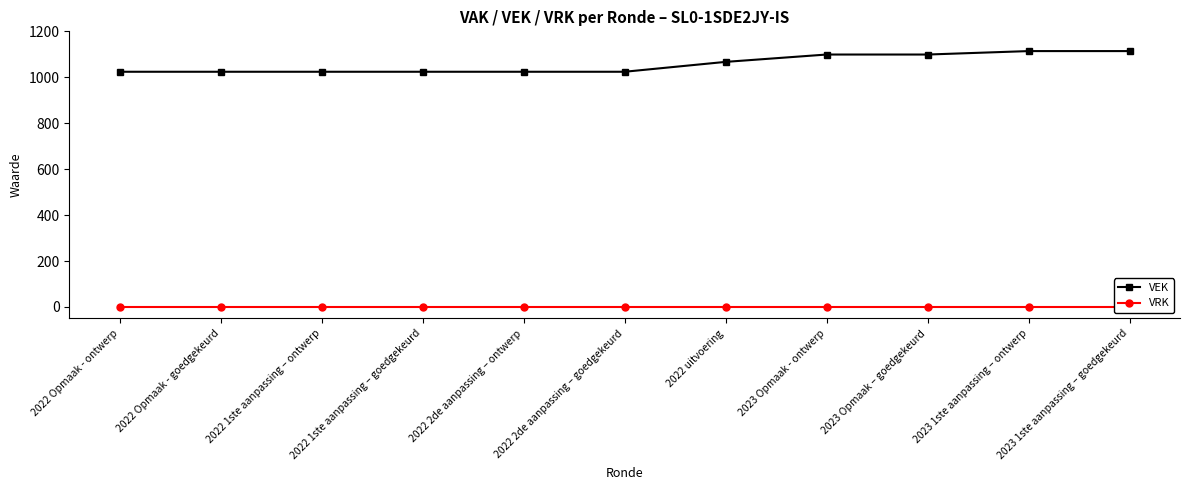

Which series changed the most between 2022 Opmaak - ontwerp and 2023 1ste aanpassing – ontwerp?

VEK